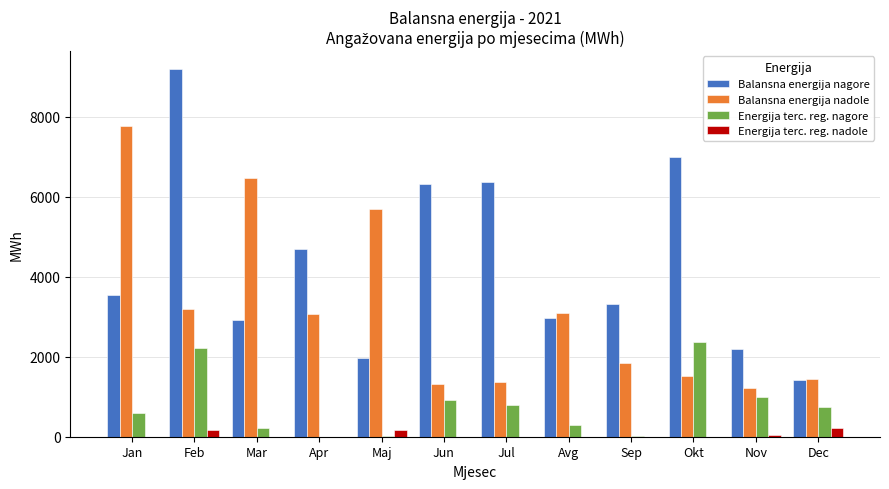

Between Jun and Nov, which series saw the biggest shift?

Balansna energija nagore